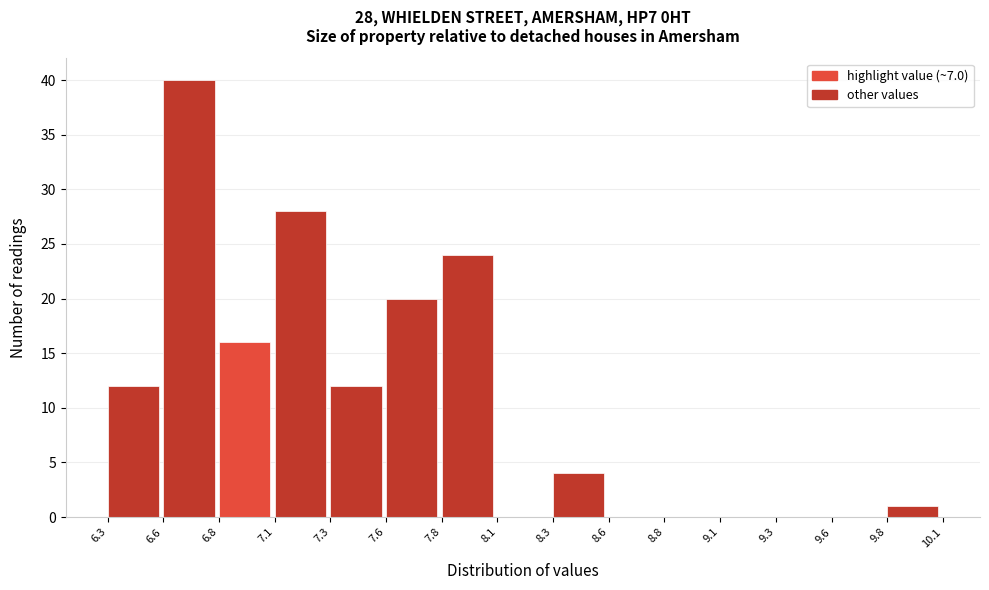

Reading right to left, transcribe all the data shown in this chart.

9.8=1	9.6=0	9.3=0	9.1=0	8.8=0	8.6=0	8.3=4	8.1=0	7.8=24	7.6=20	7.3=12	7.1=28	6.8=16	6.6=40	6.3=12